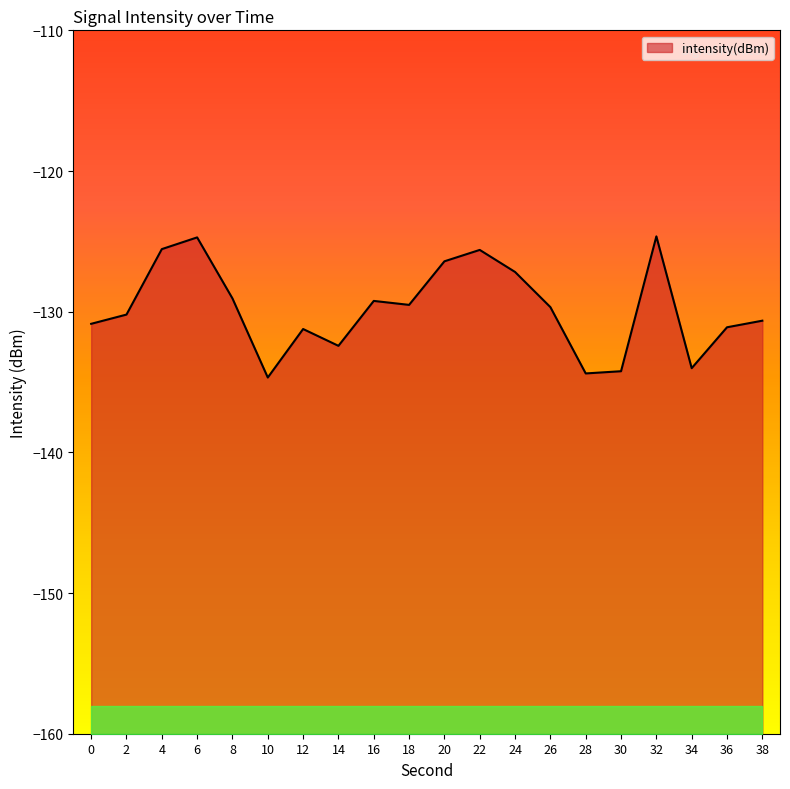

At which label does the data first exceed -129?

4